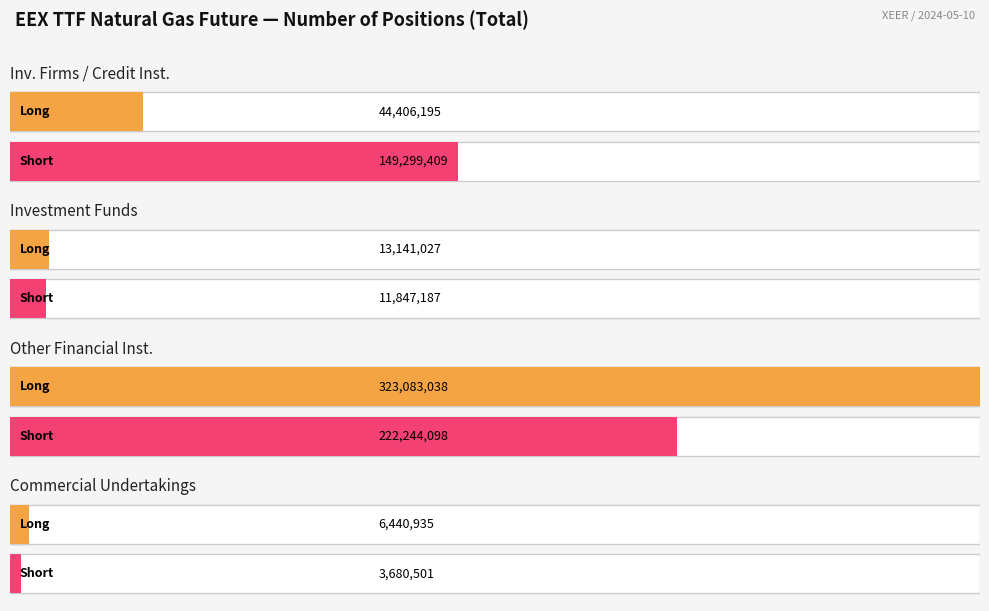

Which has a higher value, Commercial Undertakings or Investment Funds?

Investment Funds